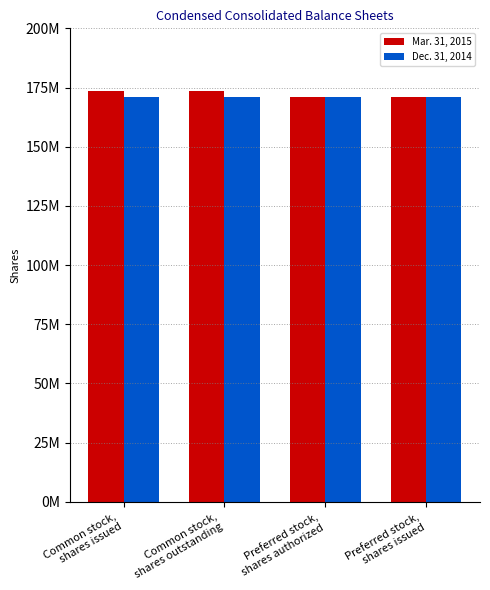

The value of Mar. 31, 2015 at Preferred stock,
shares issued is 58431182. True or false?

False